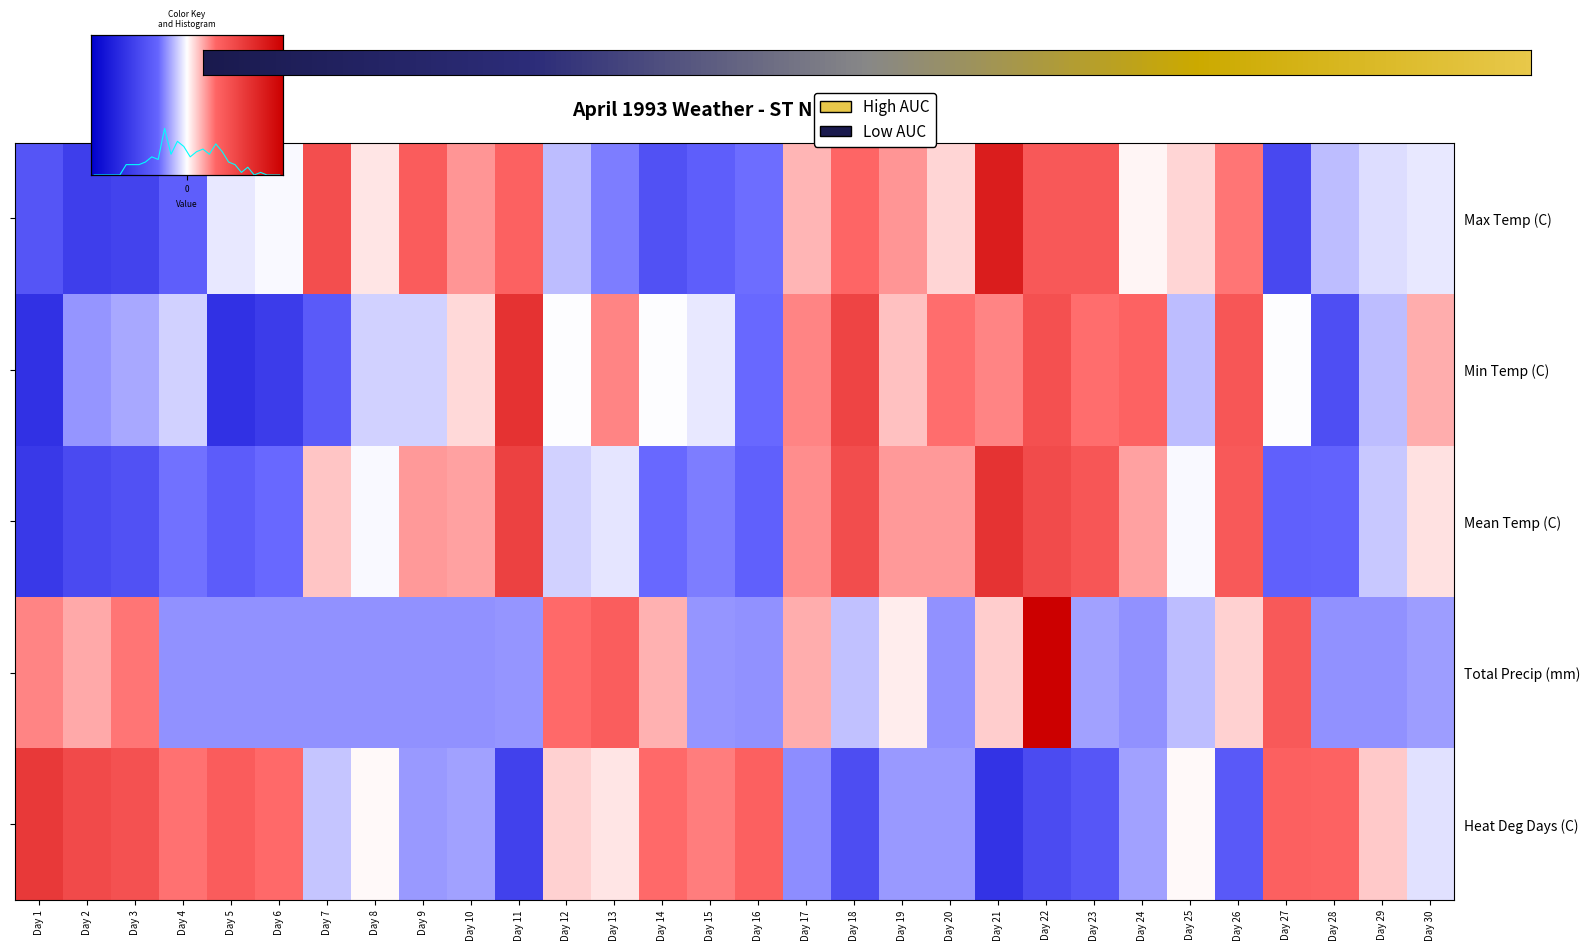

Which series changed the most between Day 2 and Day 15?

Total Precip (mm)